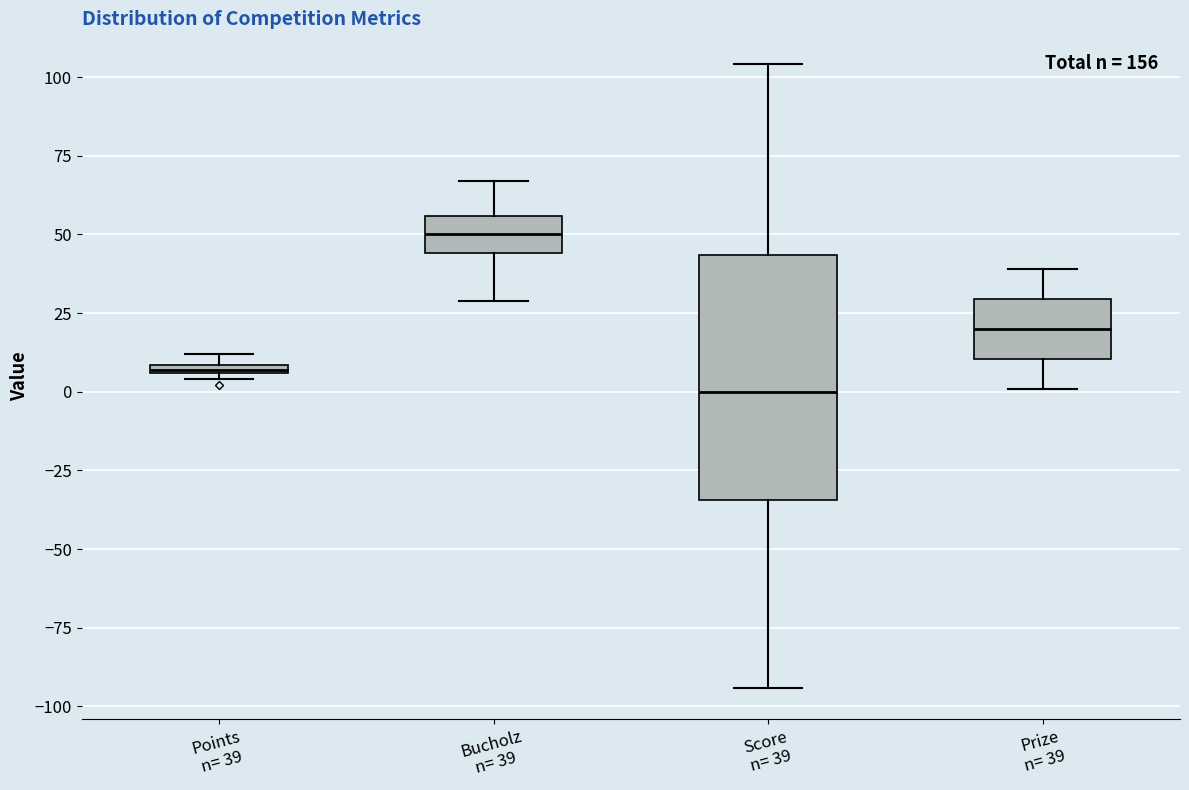

Comparing the boxes themselves (not the whiskers), which one is the tallest?

Score n= 39